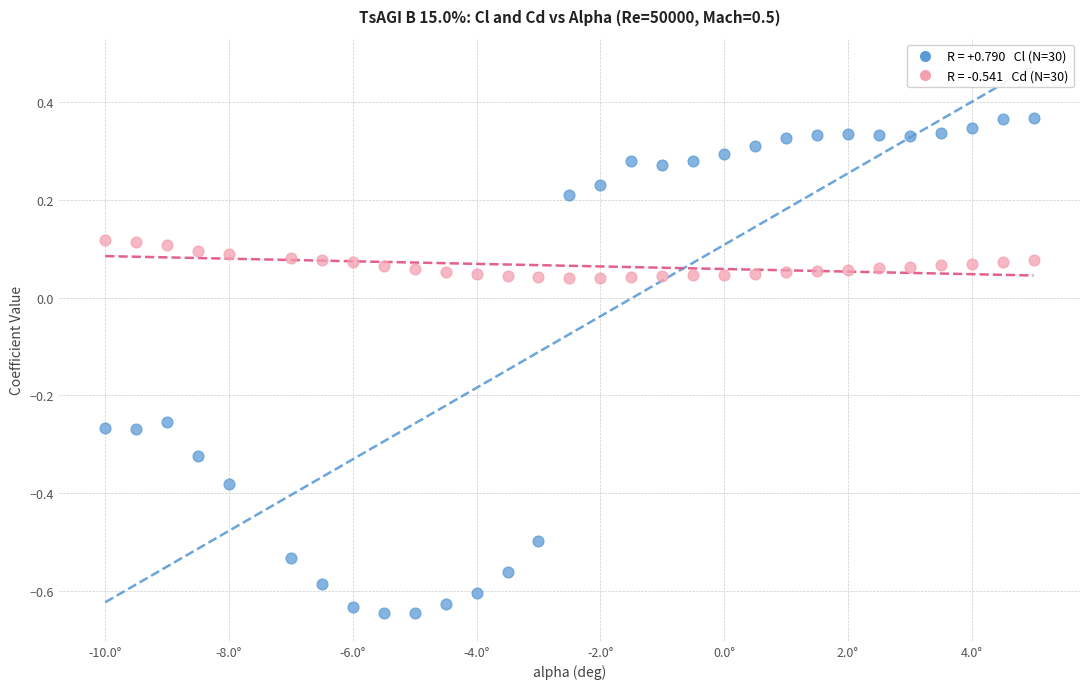

Across all data points, what is the range of Y values (max minus min)?

1.0